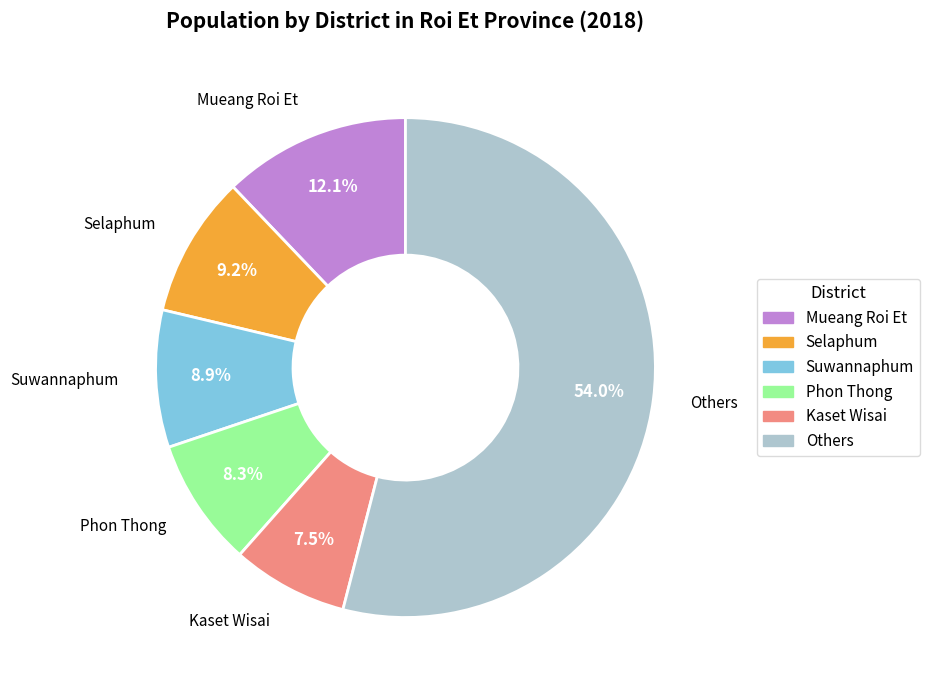

Is there a majority slice in this chart?

Yes